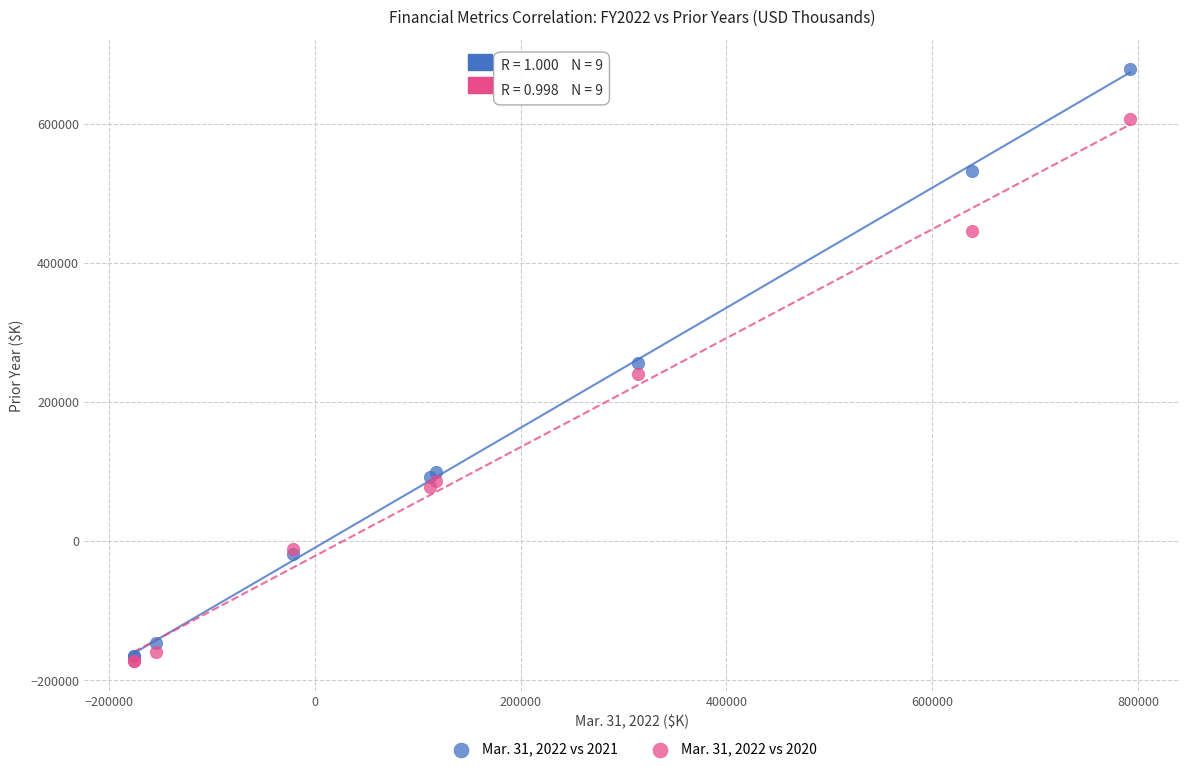

Which series has the widest spread of Y values?

Mar. 31, 2022 vs 2021